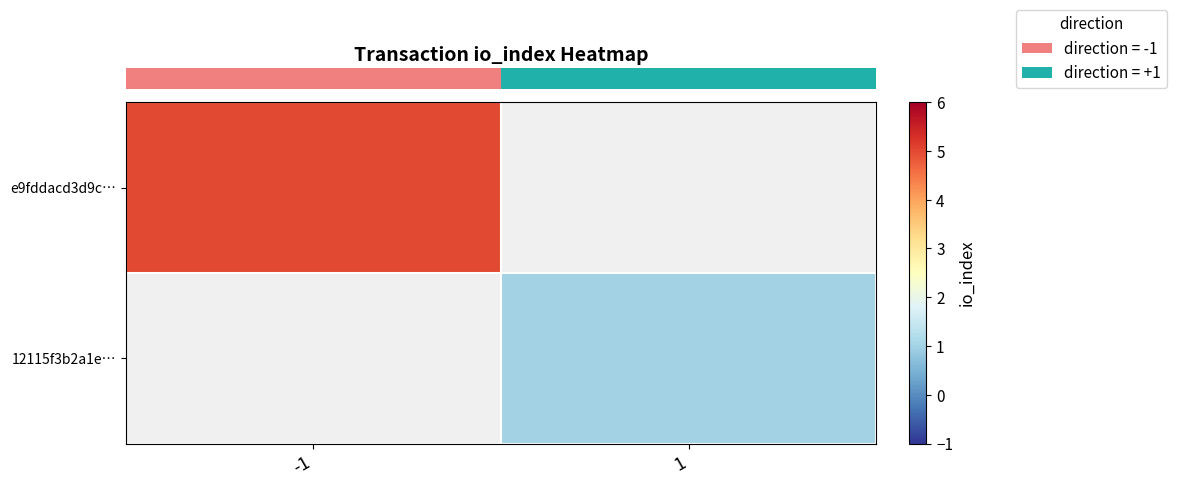

The row_0 series shows 5.0 at -1. True or false?

True